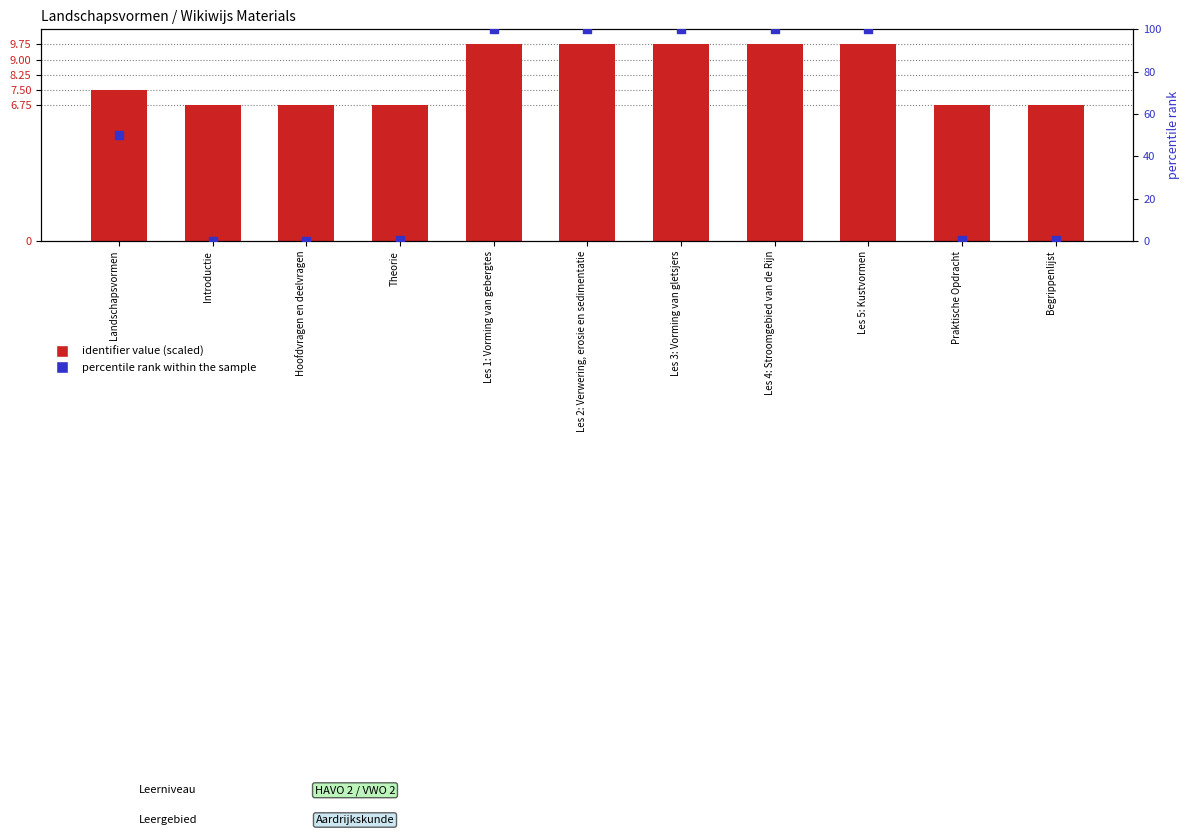

At how many categories does at least one series exceed 25?

6